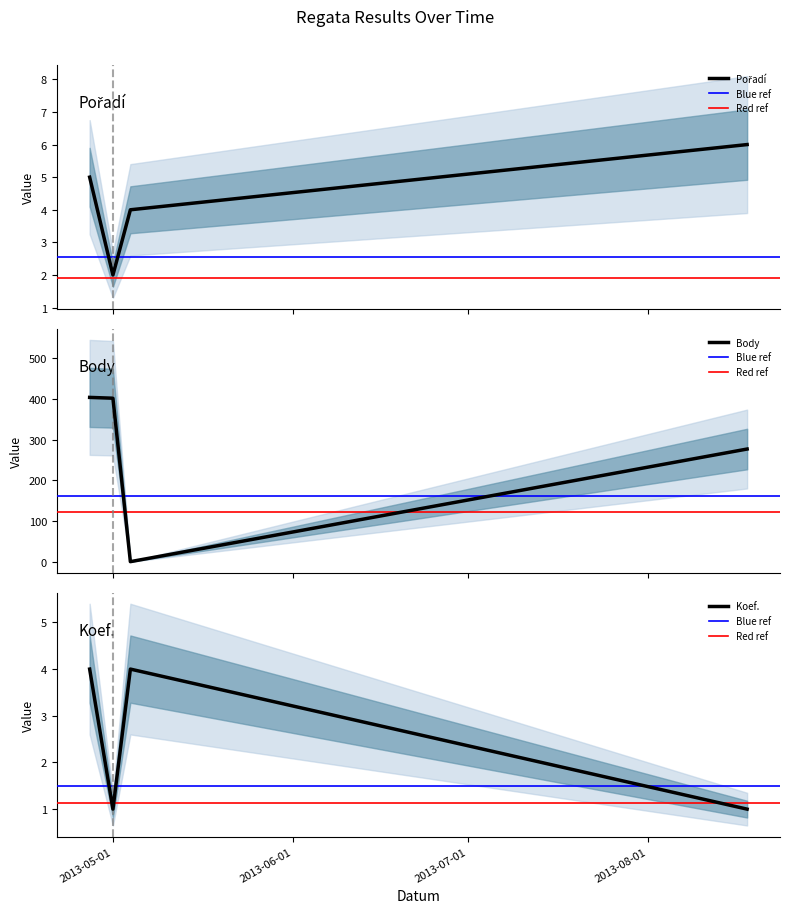

True or false: Body and Pořadí cross at least once.

True